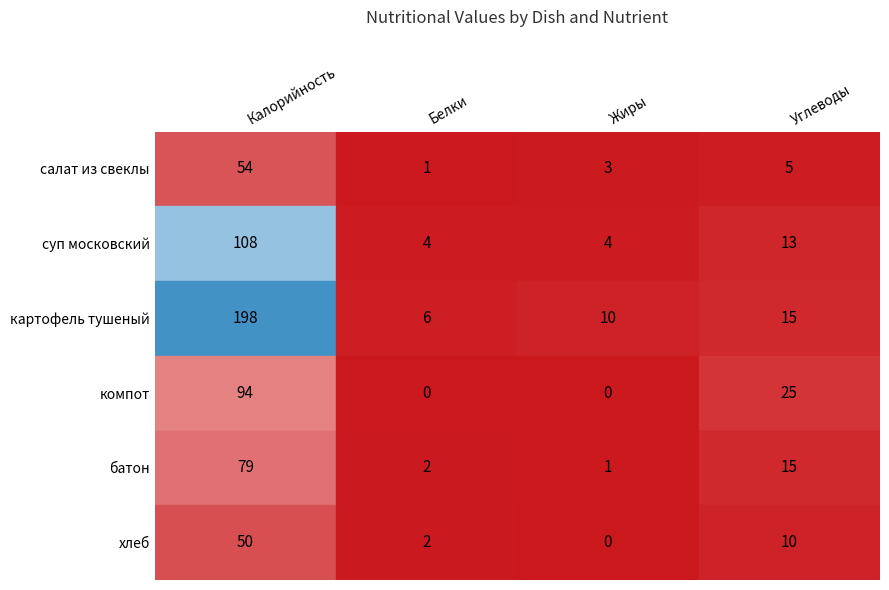

What is the sum of the Углеводы values at батон and салат из свеклы?

20